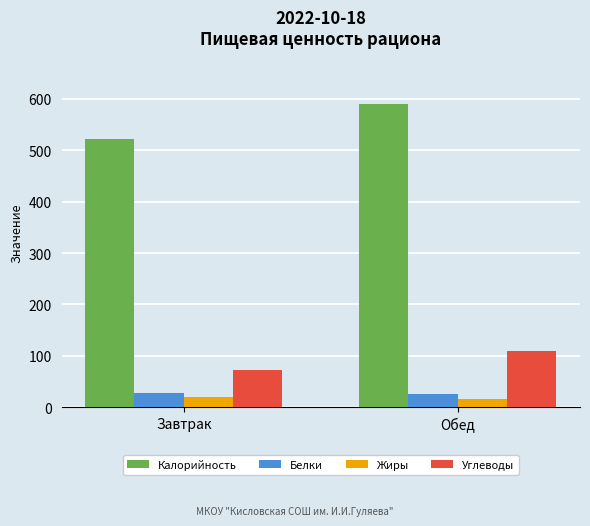

What position from the left is Обед?

2